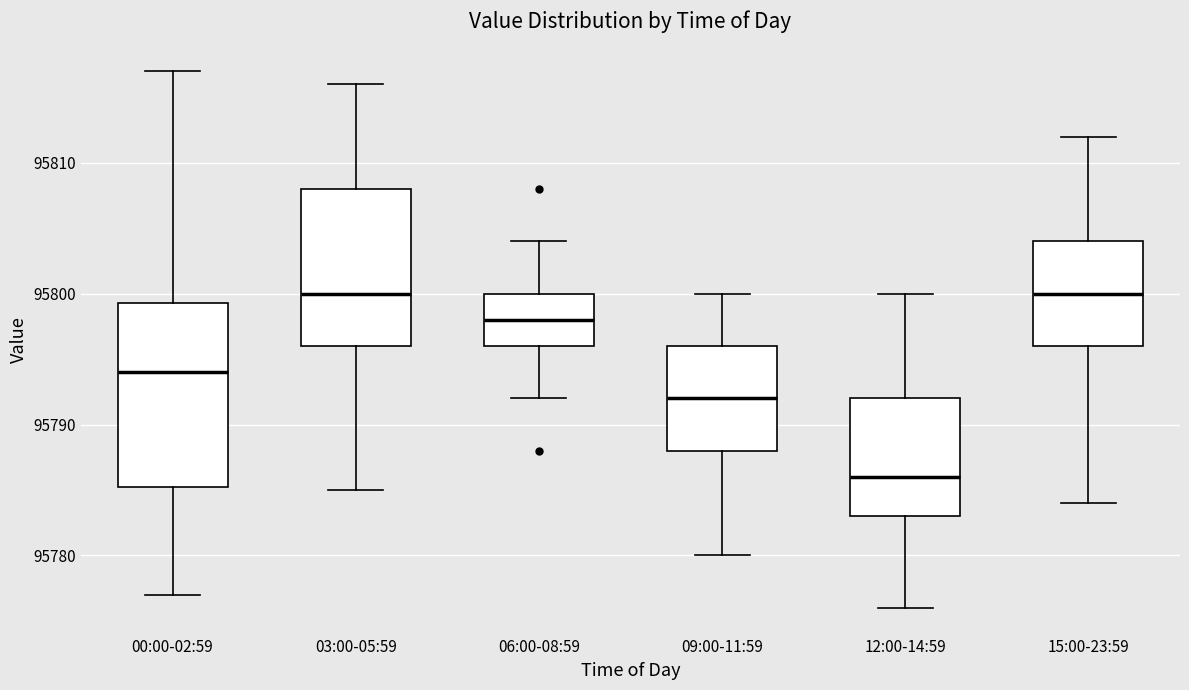

Comparing the boxes themselves (not the whiskers), which one is the tallest?

00:00-02:59